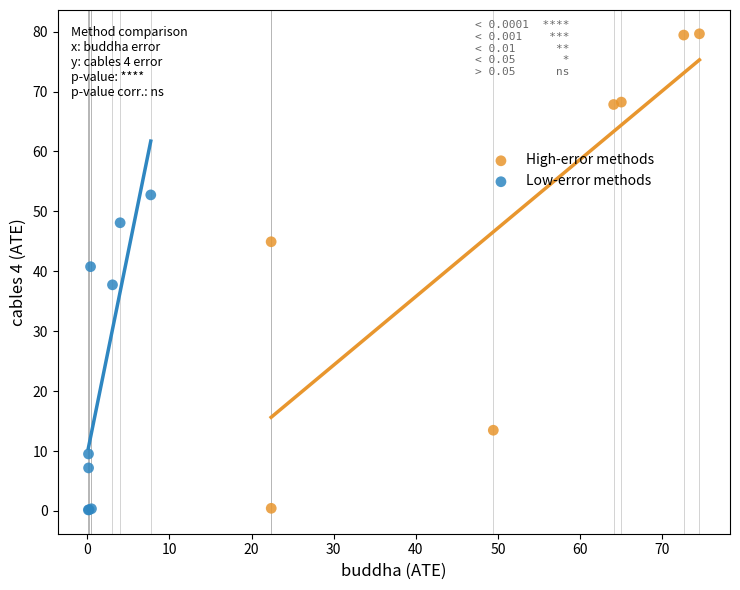

Which series reaches the maximum Y coordinate?

High-error methods